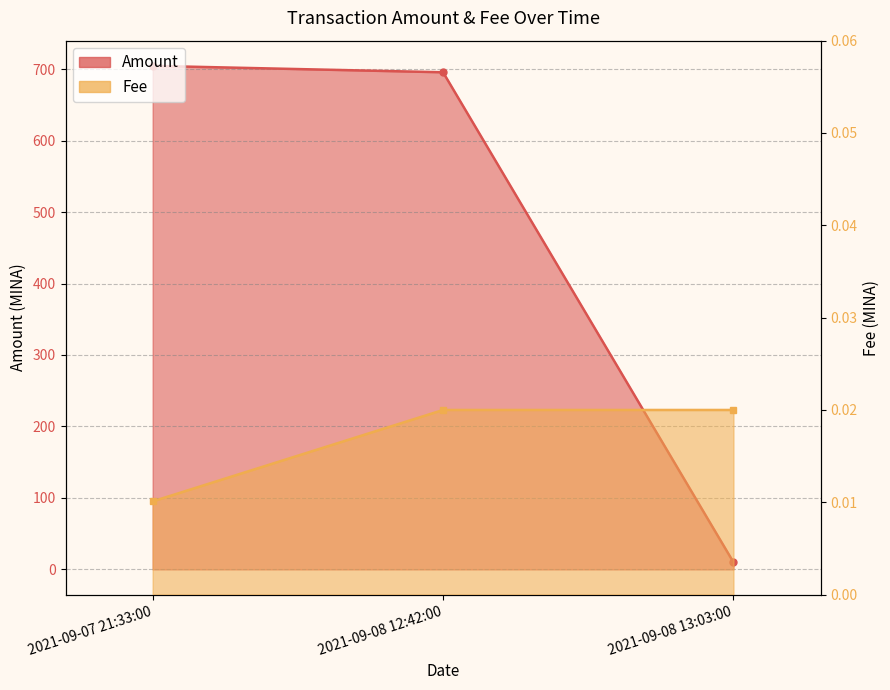

What is the difference between the Amount values at 2021-09-07 21:33:00 and 2021-09-08 13:03:00?

694.5